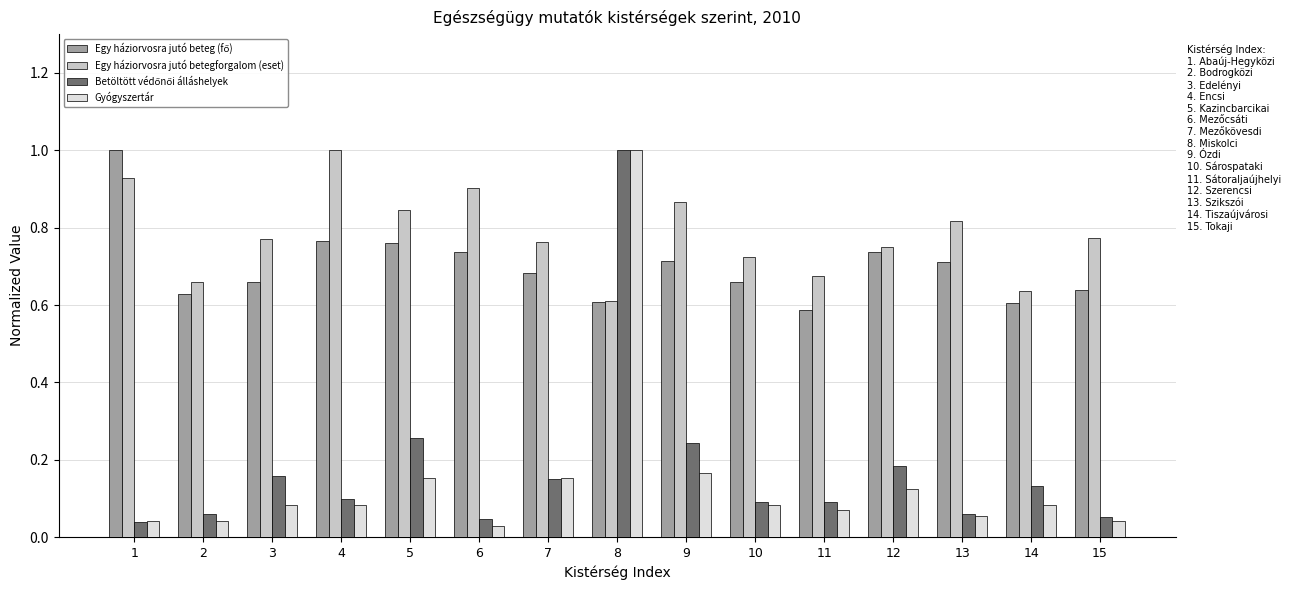

At which category is the sum across all series the highest?

8